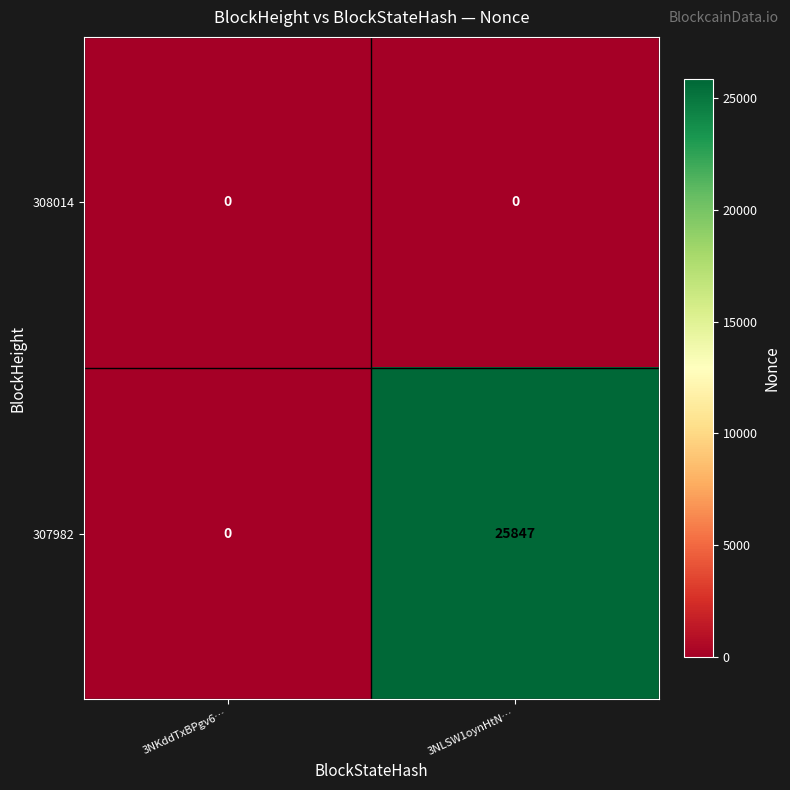

List the series in order of their overall mean, lowest first.

308014, 307982